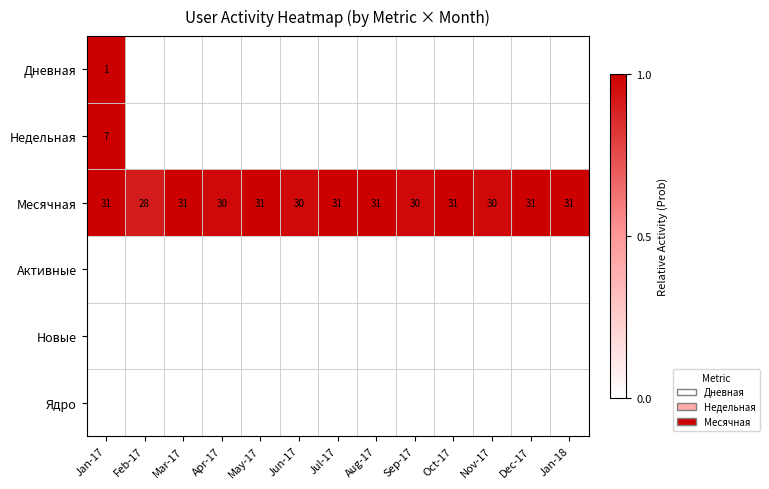

Which has a higher value, Aug-17 or Jul-17?

Aug-17